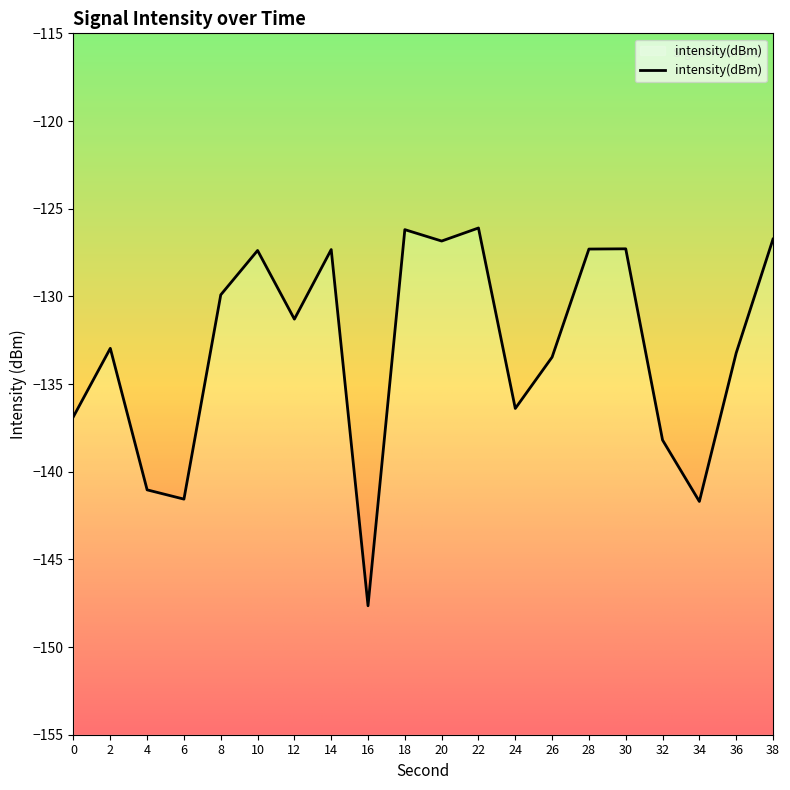

Rank the categories by value from highest to lowest.

22, 18, 38, 20, 30, 28, 14, 10, 8, 12, 2, 36, 26, 24, 0, 32, 4, 6, 34, 16